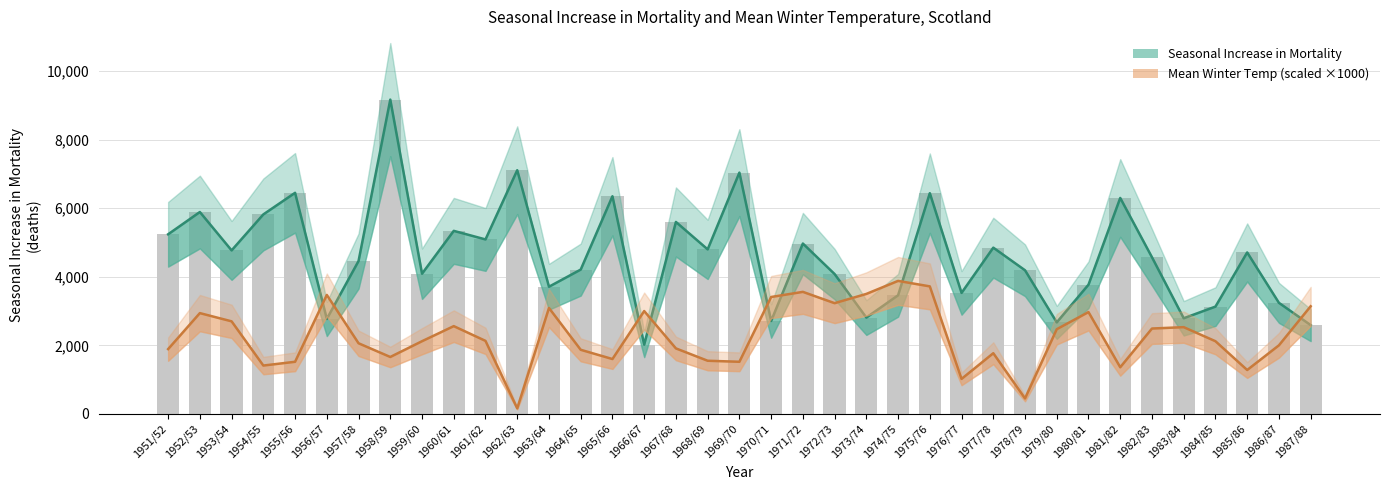

What is the spread (max minus min) of values at 1983/84?

260